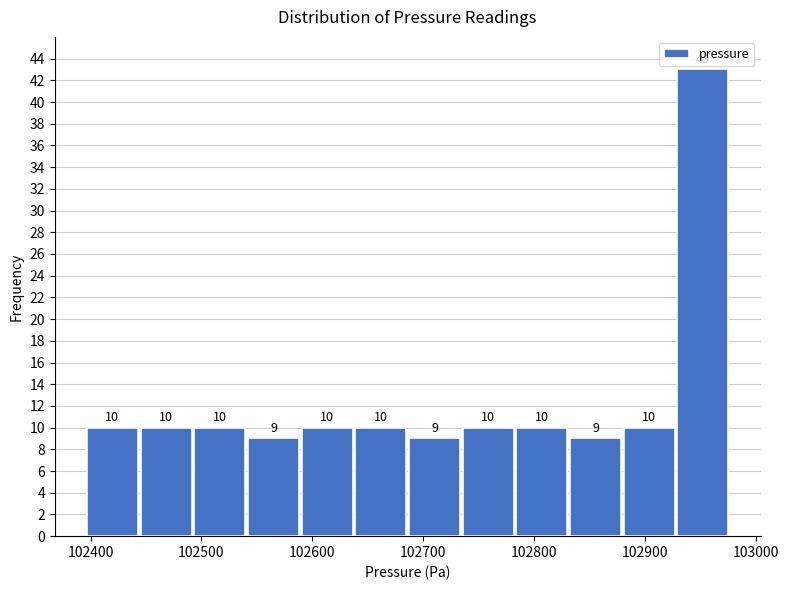

What is the height of the bar covering 102780 to 102830 on the x-axis? The bar edges are not printed on the chart, so give them approximately, as read against the axis.

10